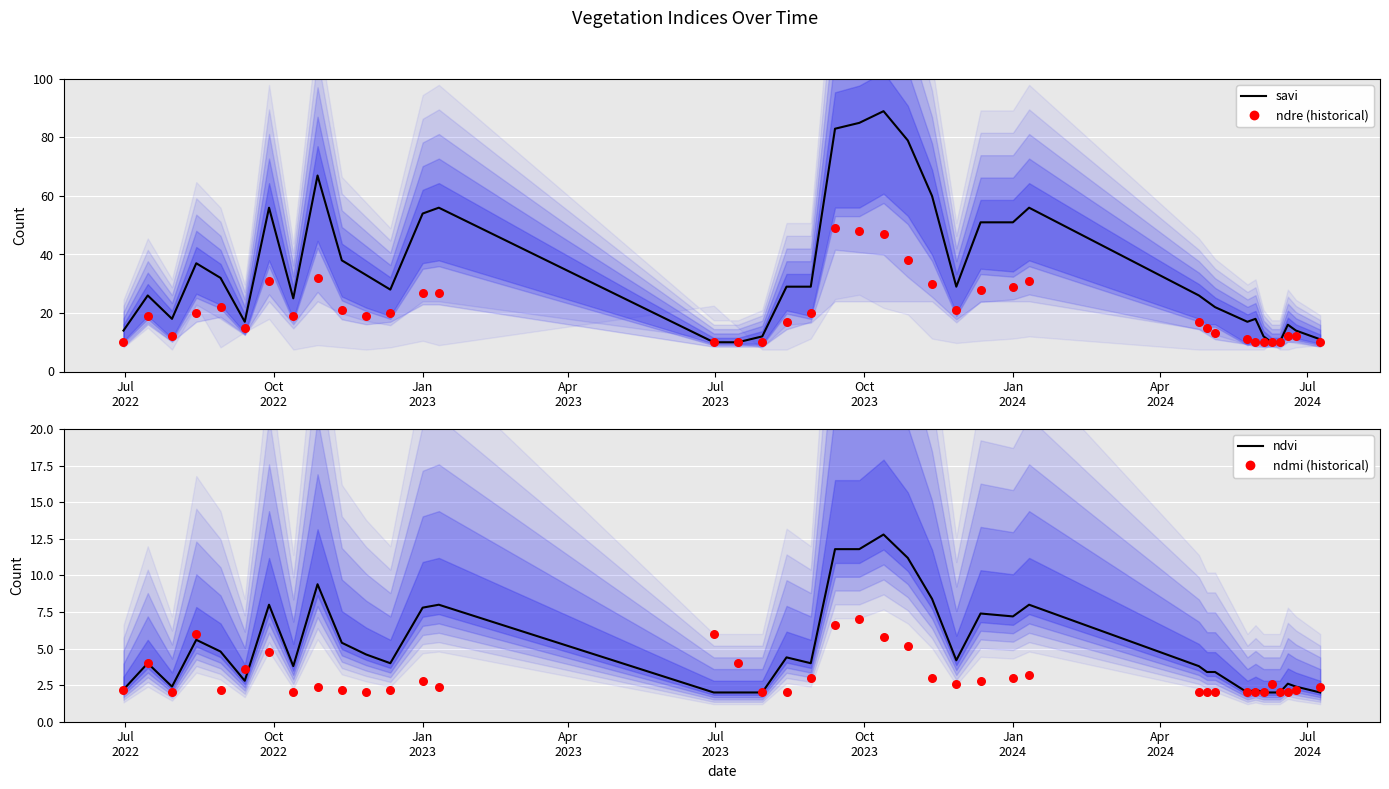

Which series contains the highest Y value?

savi (scaled)